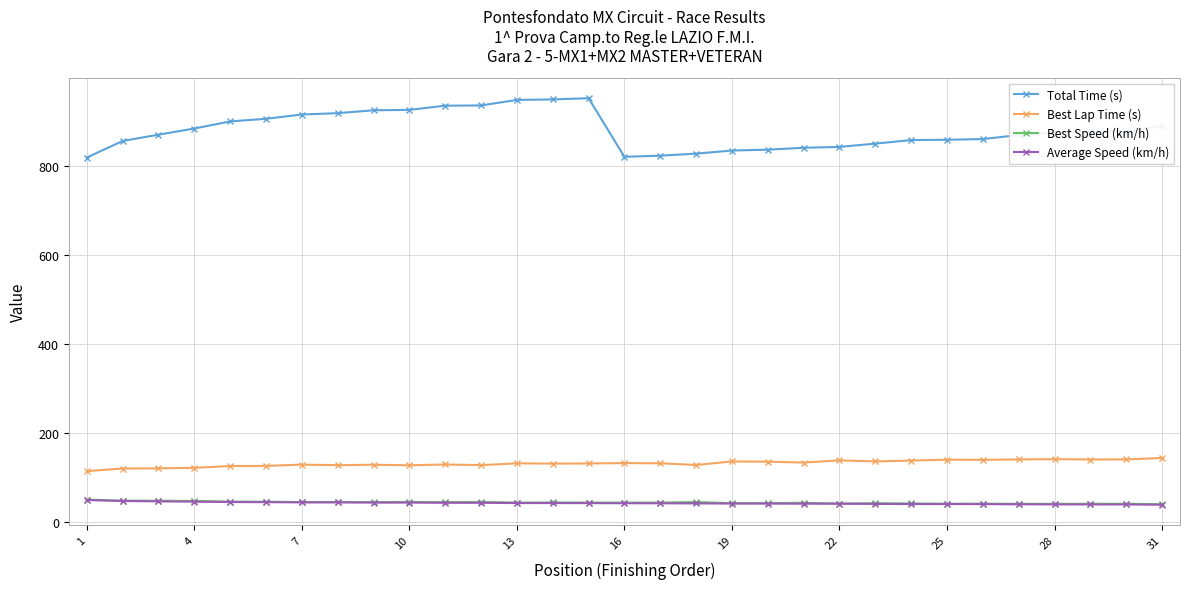

Is this an area chart (filled region under the line)?

No